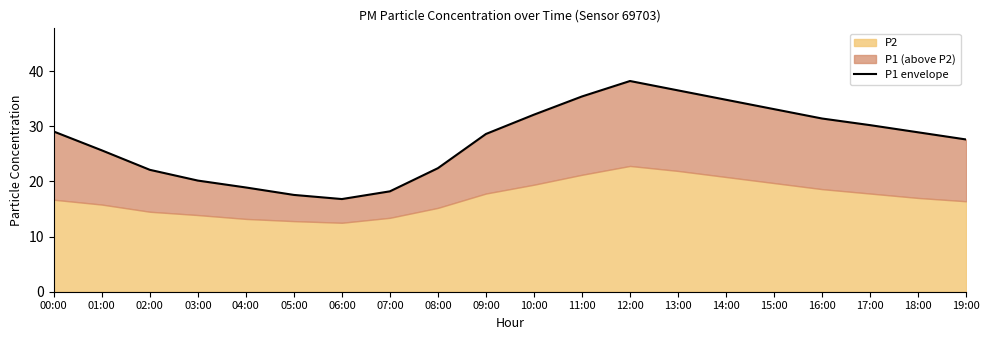

What is the sum of all values?

547.6